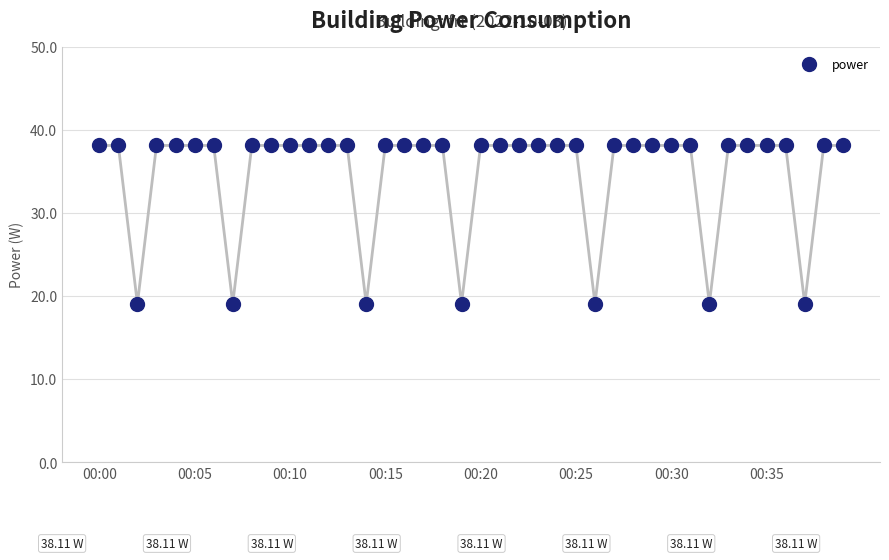

What is the average value?

34.8